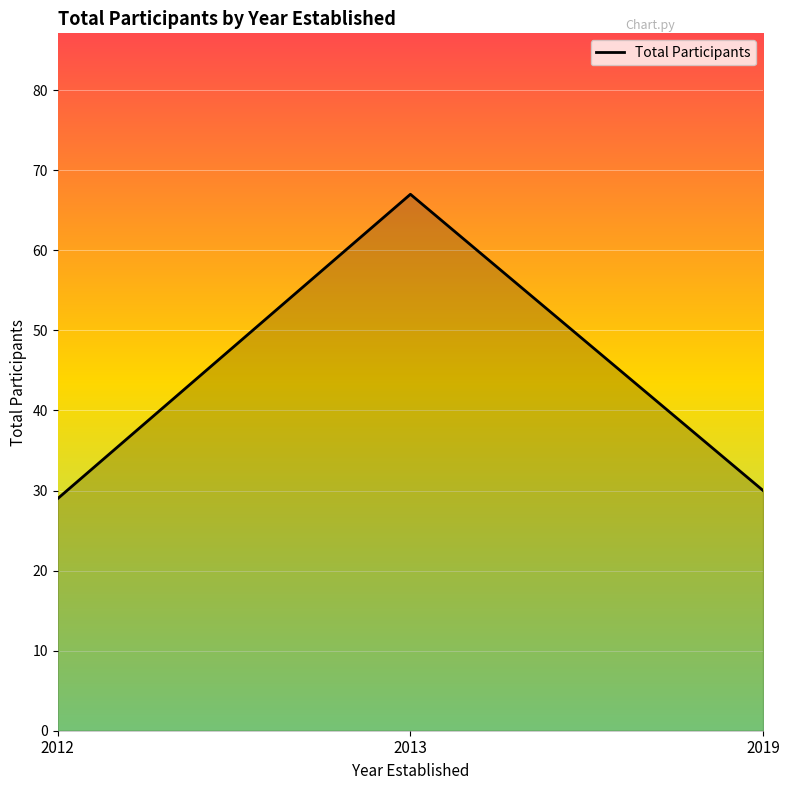

What is the ratio of the value at 2012 to the value at 2019?

1.0